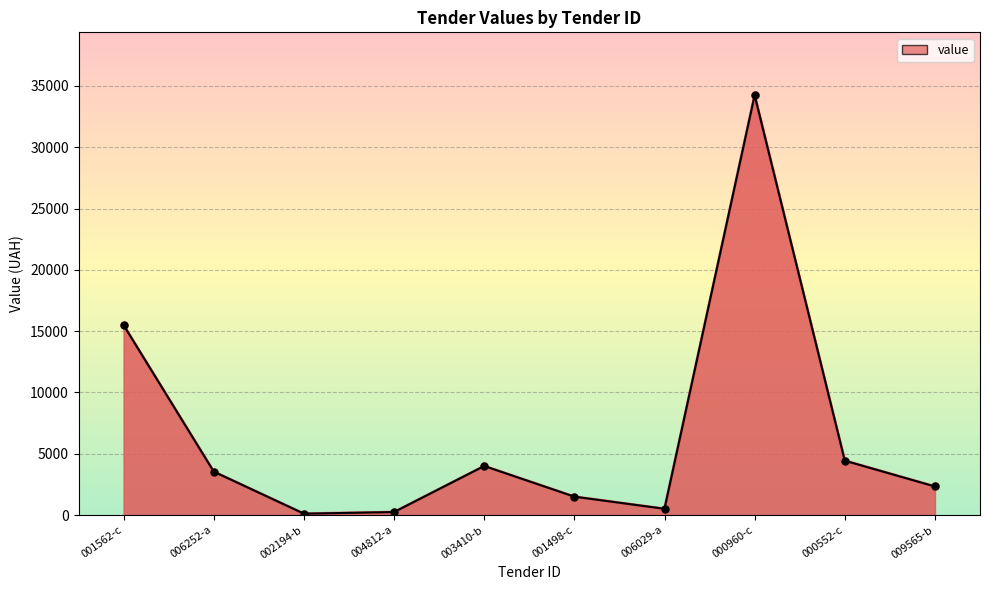

What is the label of the 10th point from the right?

001562-c